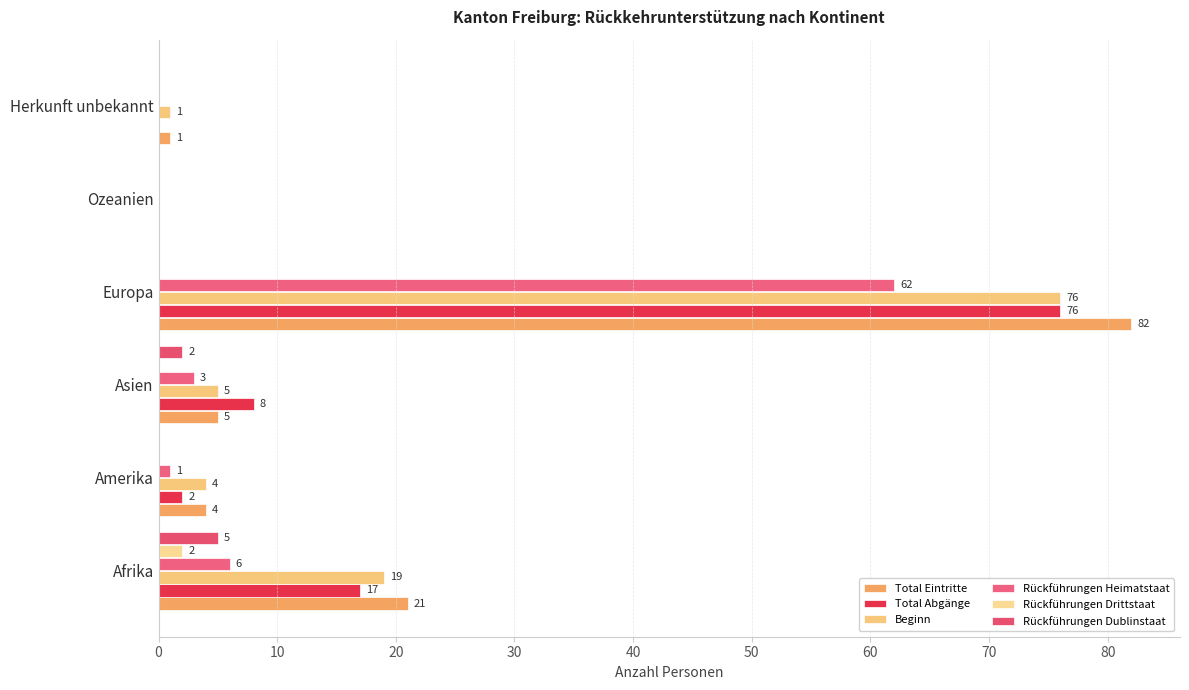

What is the difference between the maximum and minimum values in the Total Eintritte series?

82